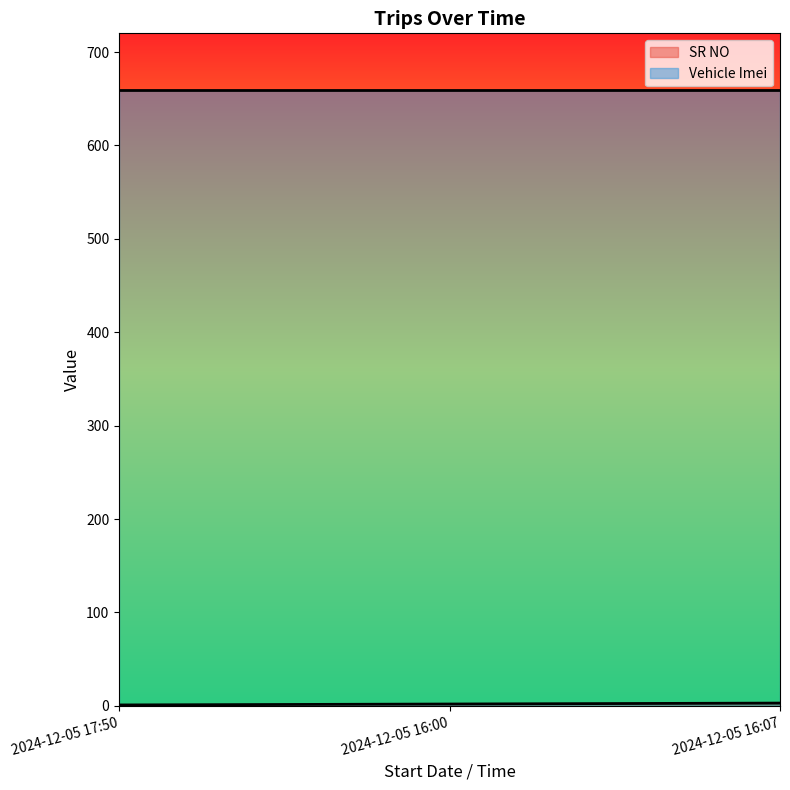

At which label is the value closest to 2?

2024-12-05 16:00